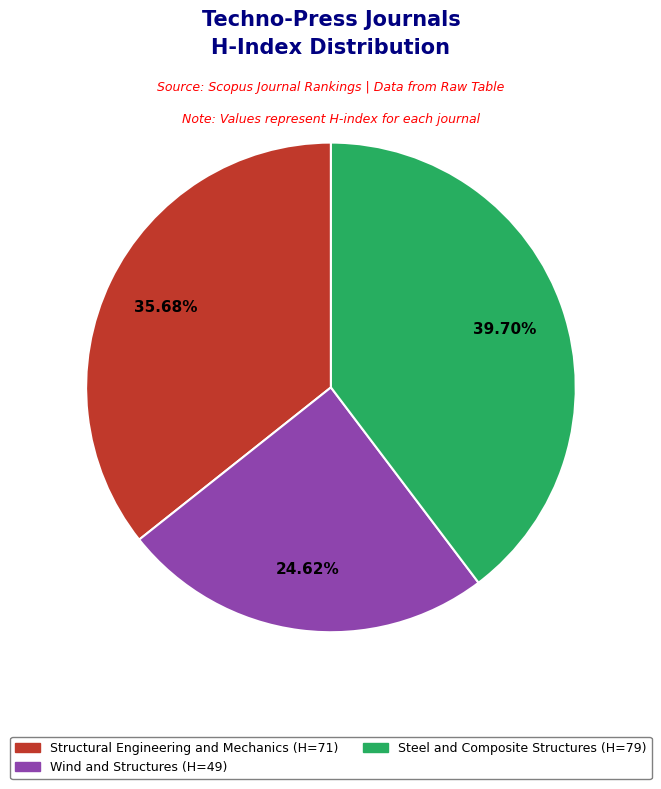

How many slices are in this pie chart?

3